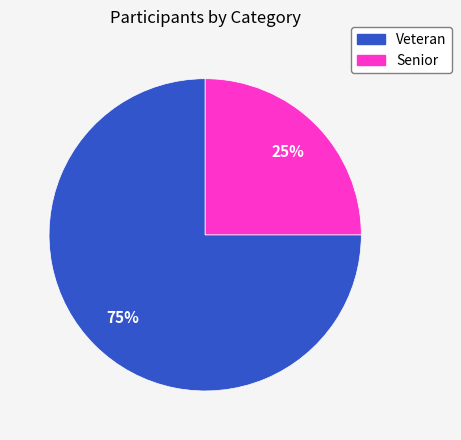

To the nearest percent, what is the difference between the largest and smallest slice percentages?

50%